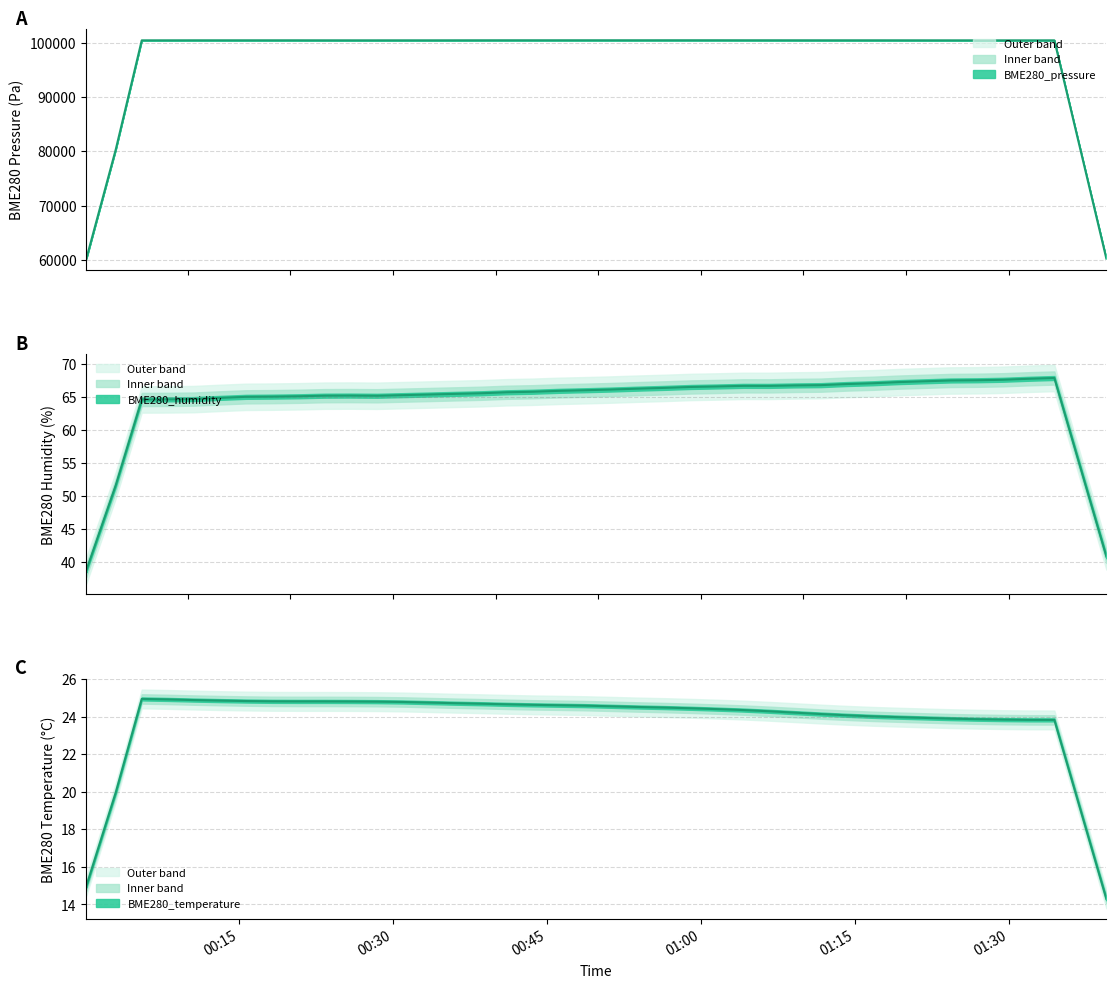

True or false: BME280_humidity and BME280_temperature cross at least once.

False